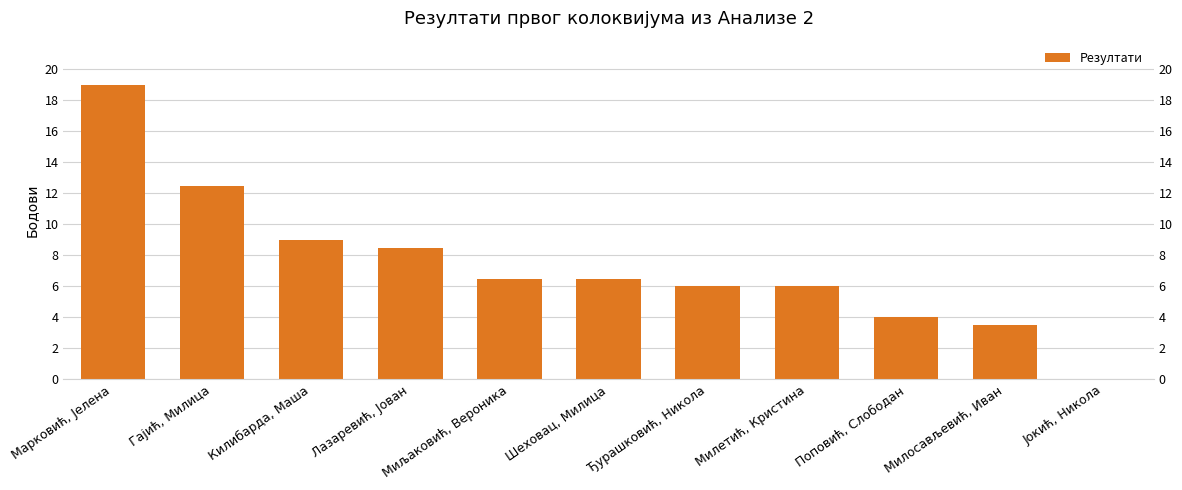

Rank the categories by value from highest to lowest.

Марковић, Јелена, Гајић, Милица, Килибарда, Маша, Лазаревић, Јован, Миљаковић, Вероника, Шеховац, Милица, Ђурашковић, Никола, Милетић, Кристина, Поповић, Слободан, Милосављевић, Иван, Јокић, Никола